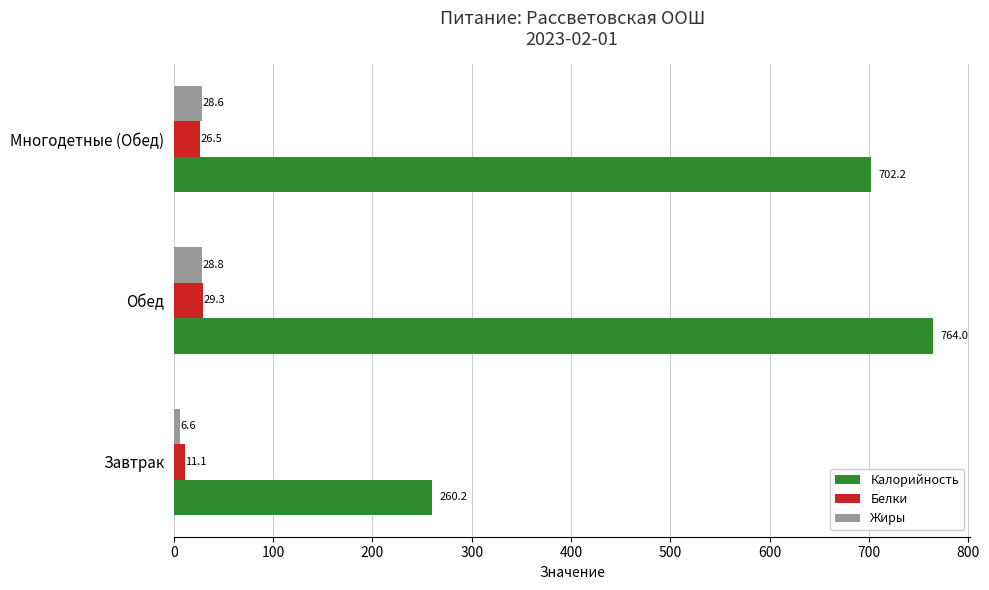

What is the sum of the Белки values at Обед and Многодетные (Обед)?

55.8